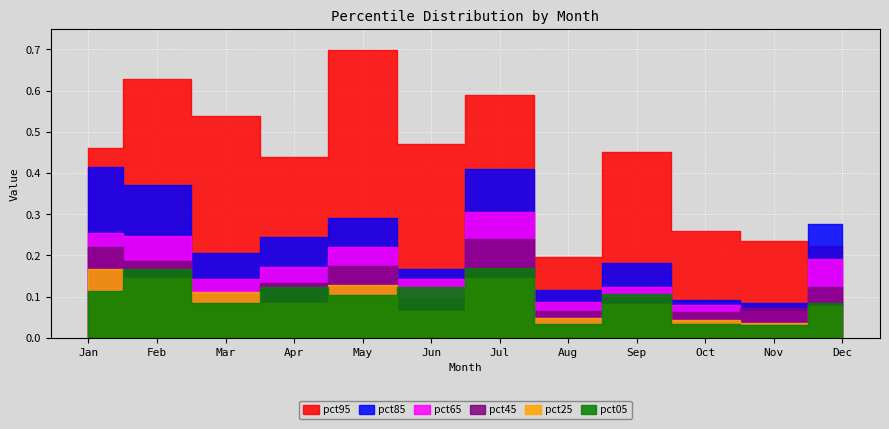

The value of pct25 at Nov is 0.0. True or false?

True